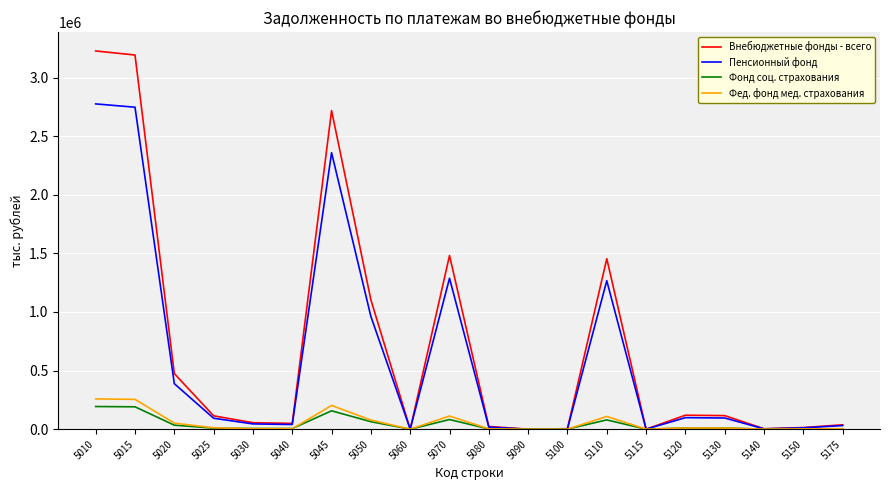

What is the highest value of the Пенсионный фонд series?

2775821